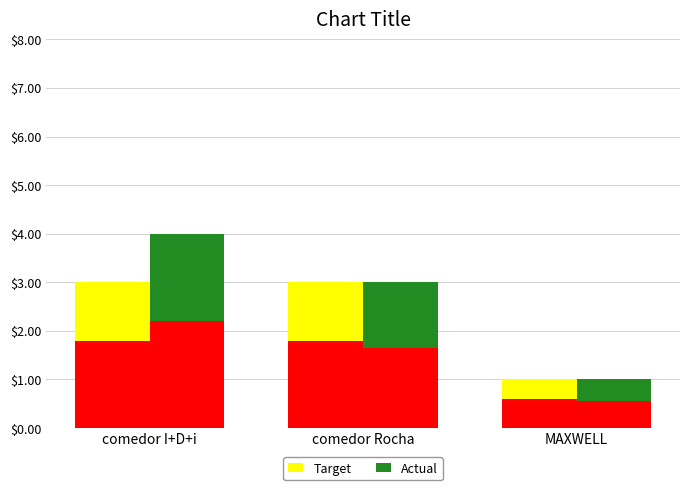

Which series has the largest range (max minus min)?

Actual